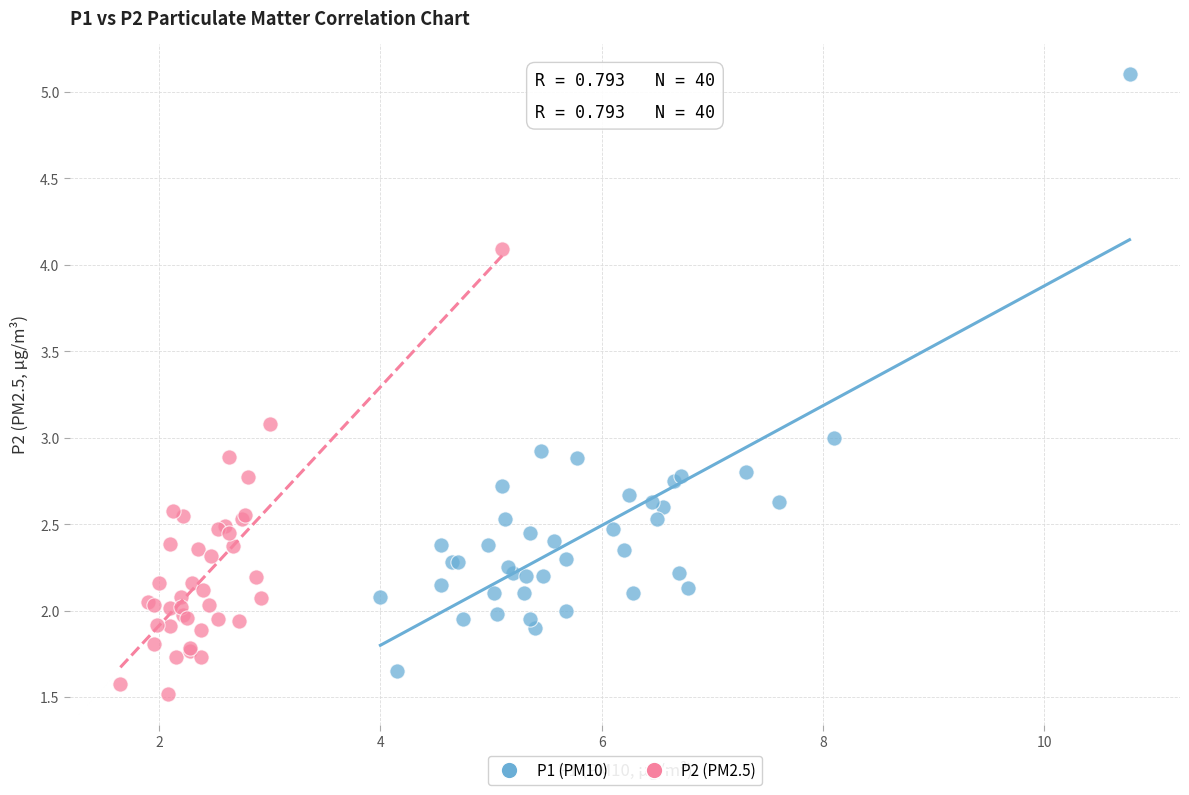

Which series reaches the maximum Y coordinate?

P1 (PM10)